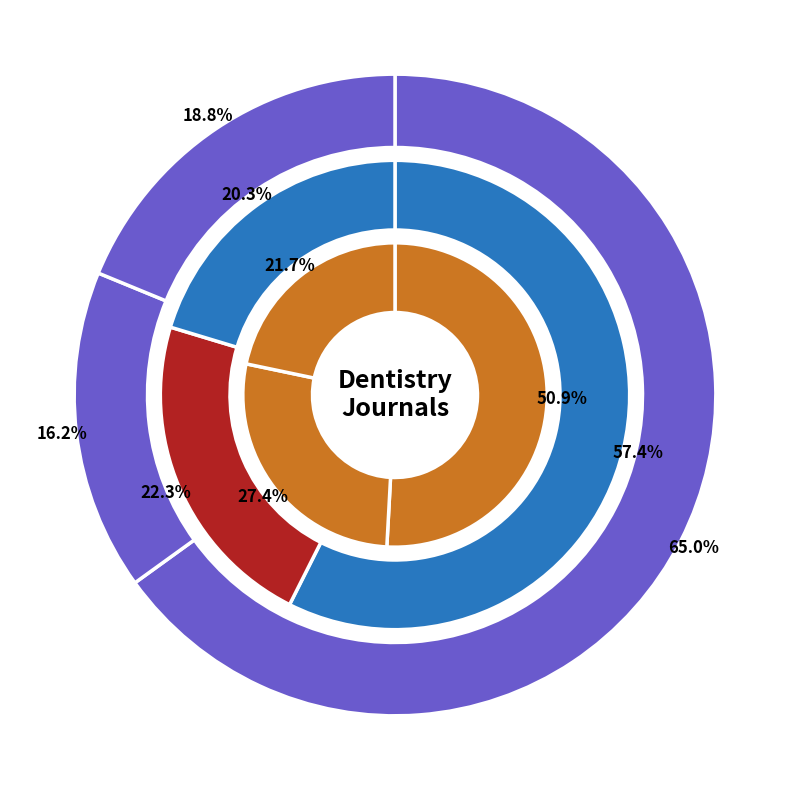

Is there a majority slice in this chart?

Yes